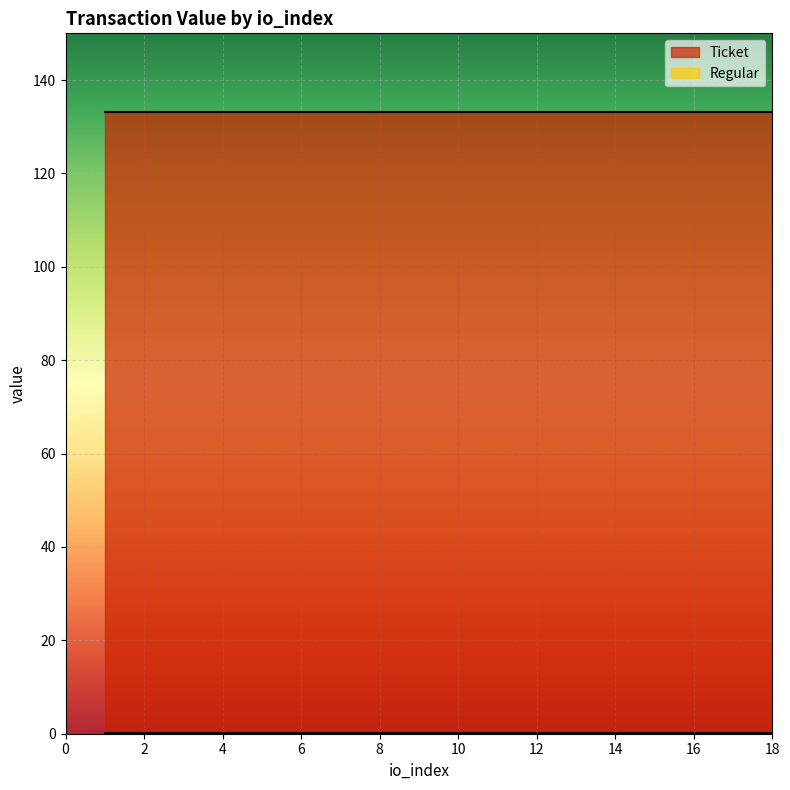

The Regular series shows 0.1 at 3. True or false?

True